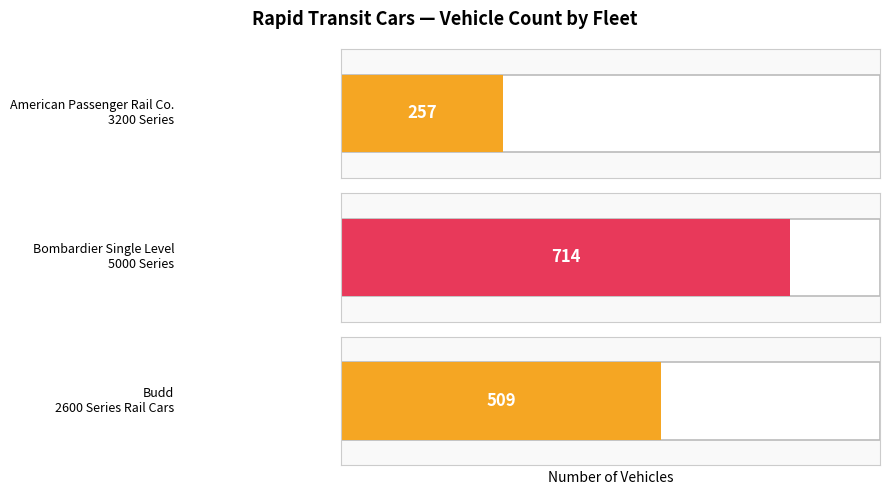

True or false: the data shows 257 at American Passenger Rail Co.
3200 Series.

True